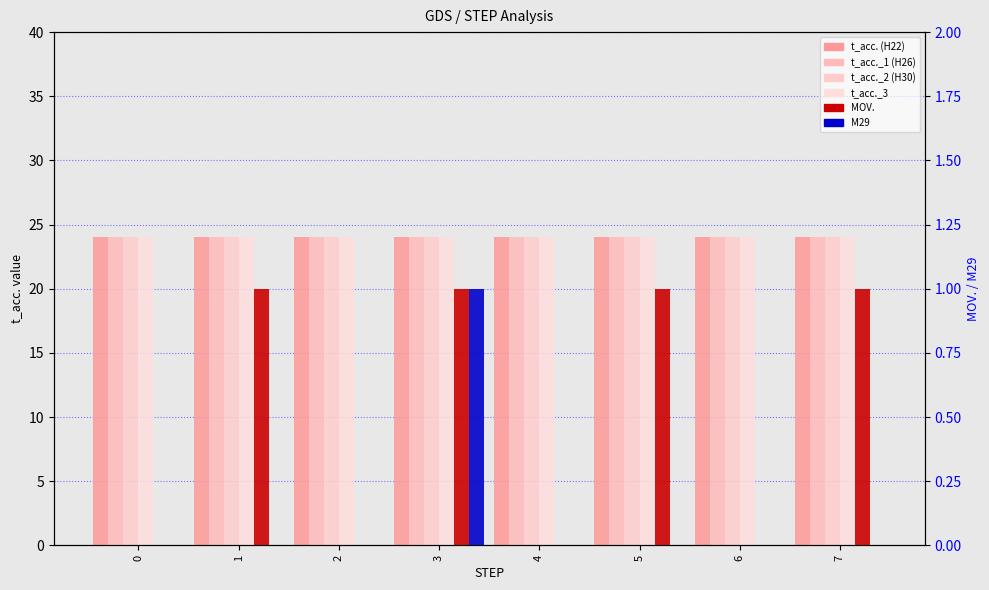

True or false: t_acc._1 has a value of 37 at 5.

False